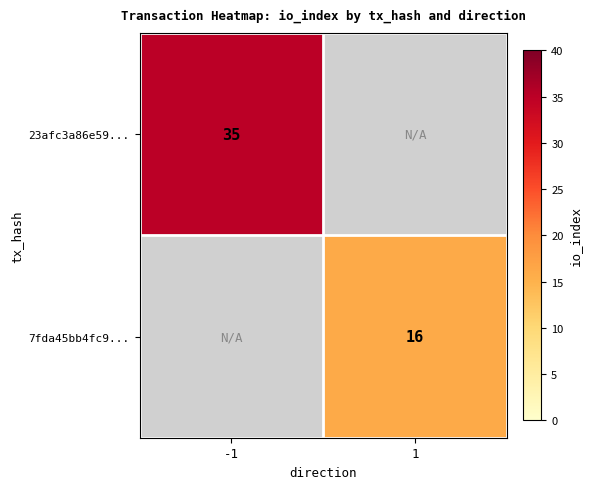

At how many categories does at least one series exceed 18?

1